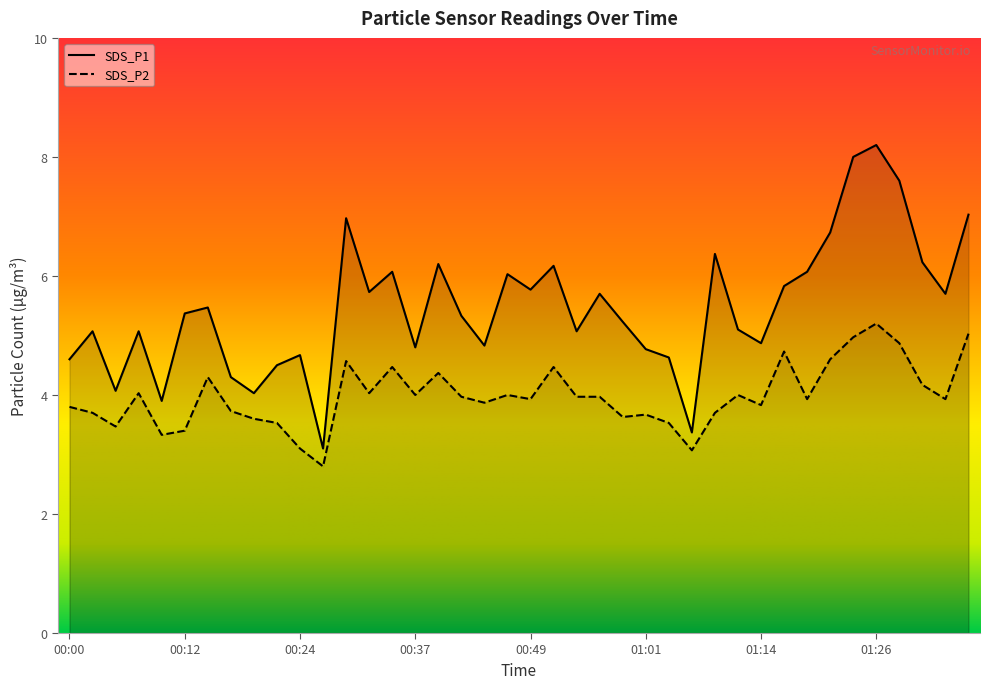

What is the label of the 9th point from the right?

01:16